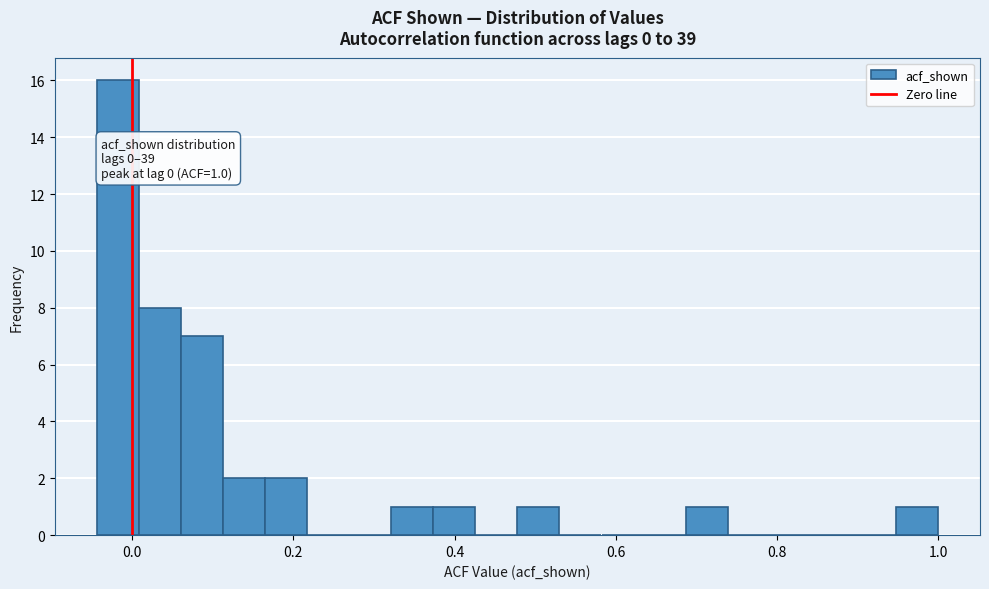

Read against the x-axis, roughly where is the centre of the tallest bar?

-0.02